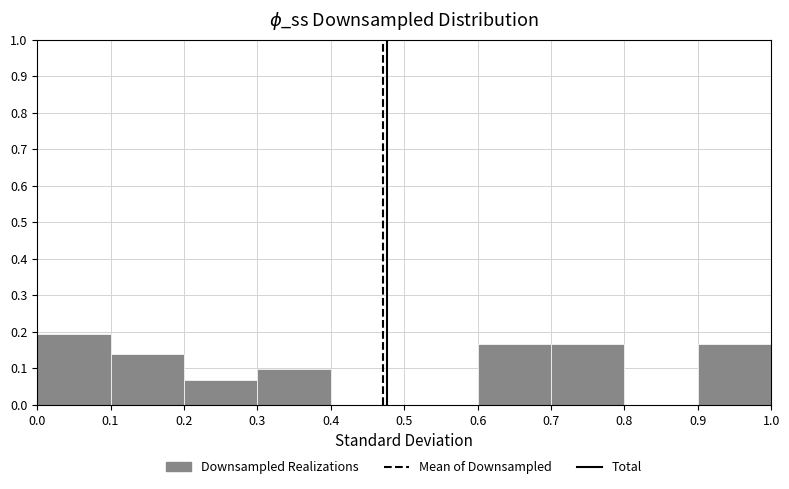

Reading left to right, list every bar in this chart as the range it spans on the x-axis followed by its height. The values are not printed on the chart, so give them approximately, as read against the axis.

0.0 to 0.1: 0.19
0.1 to 0.2: 0.14
0.2 to 0.3: 0.07
0.3 to 0.4: 0.10
0.4 to 0.5: 0
0.5 to 0.6: 0
0.6 to 0.7: 0.17
0.7 to 0.8: 0.17
0.8 to 0.9: 0
0.9 to 1.0: 0.17